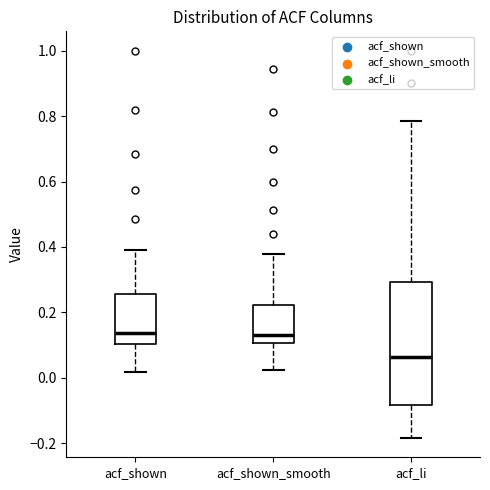

Reading left to right, read every box against the y-axis: the position of its median line, the range the box covers, and the ends of its whiskers. The values are not printed on the chart, so give them approximately, as read against the axis.

acf_shown: median 0.14, box 0.10 to 0.26, whiskers 0.02 to 0.40
acf_shown_smooth: median 0.14, box 0.10 to 0.22, whiskers 0.02 to 0.38
acf_li: median 0.06, box -0.08 to 0.30, whiskers -0.18 to 0.78